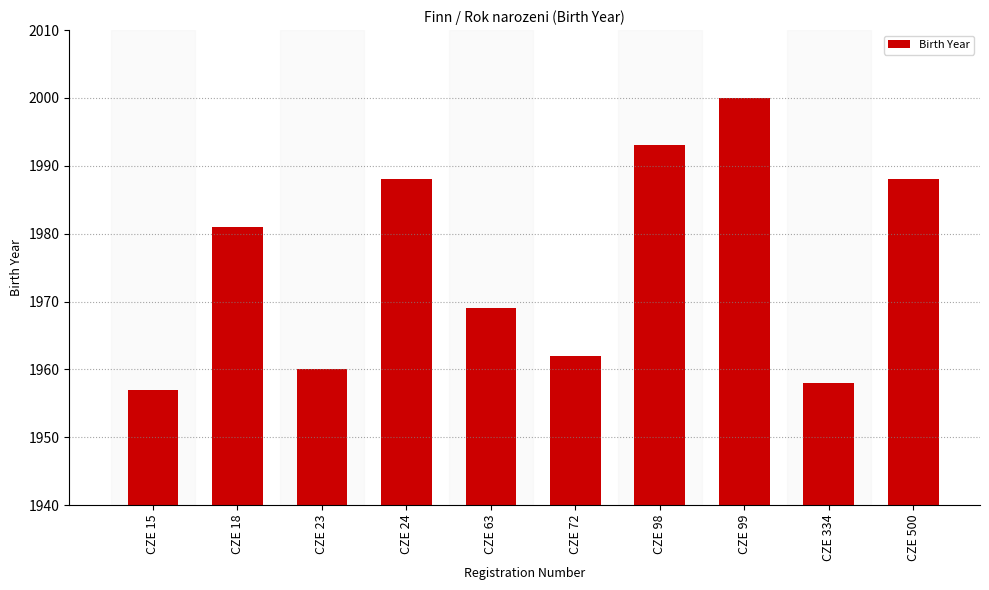

Is it true that the value at CZE 63 is 1969?

True